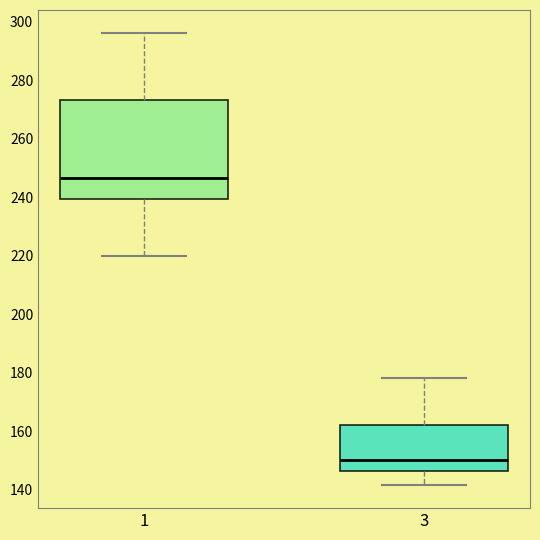

Reading left to right, read every box against the y-axis: the position of its median line, the range the box covers, and the ends of its whiskers. The values are not printed on the chart, so give them approximately, as read against the axis.

1: median 246, box 240 to 274, whiskers 220 to 296
3: median 150, box 146 to 162, whiskers 142 to 178